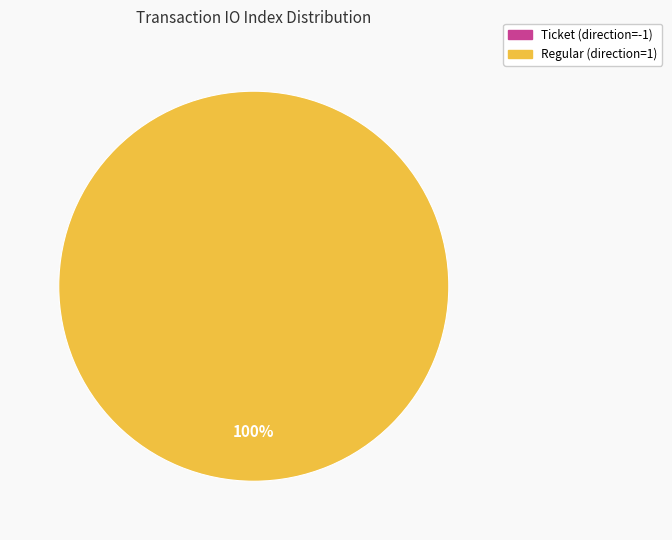

How many segments does this pie chart have?

2